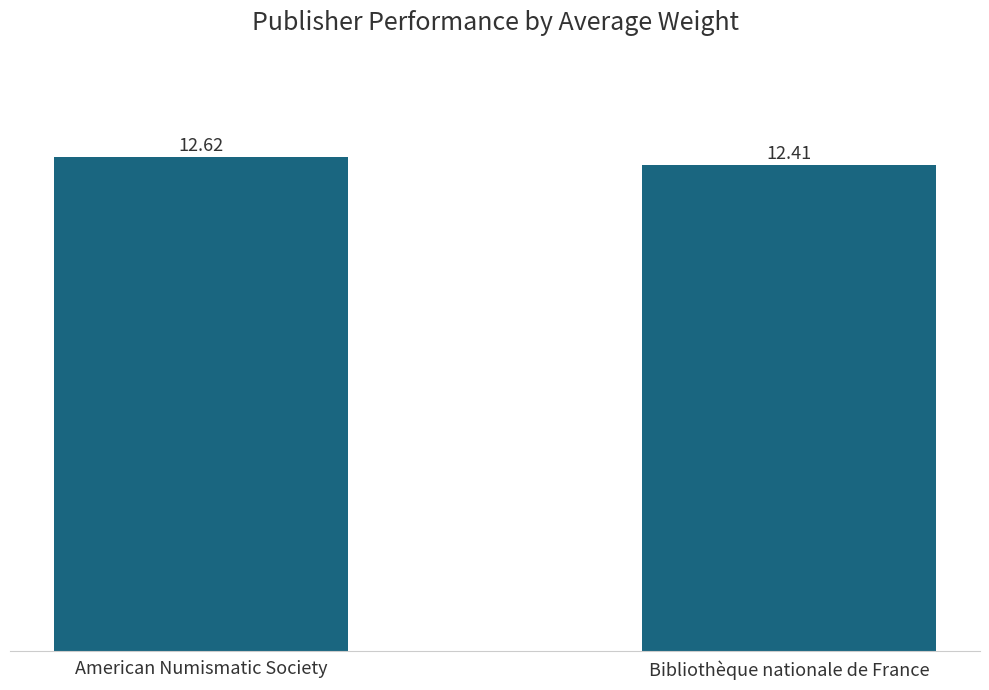

How many values are between 12 and 13?

2